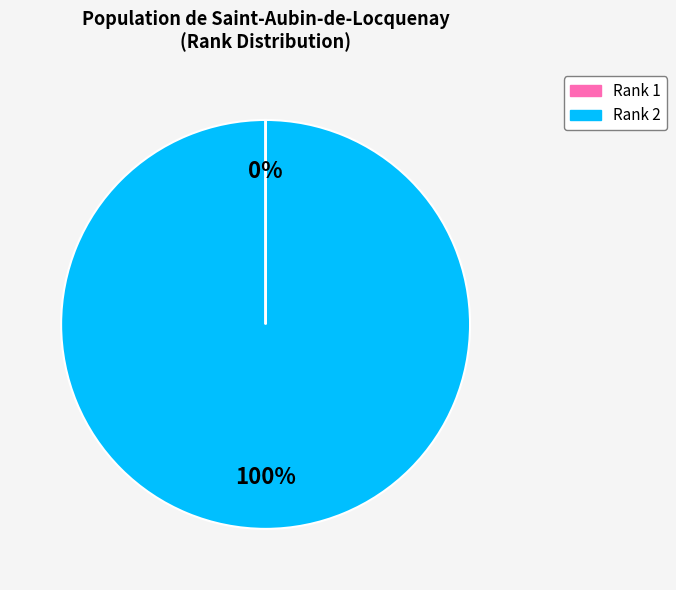

Which slice represents more than half of the pie?

Rank 2